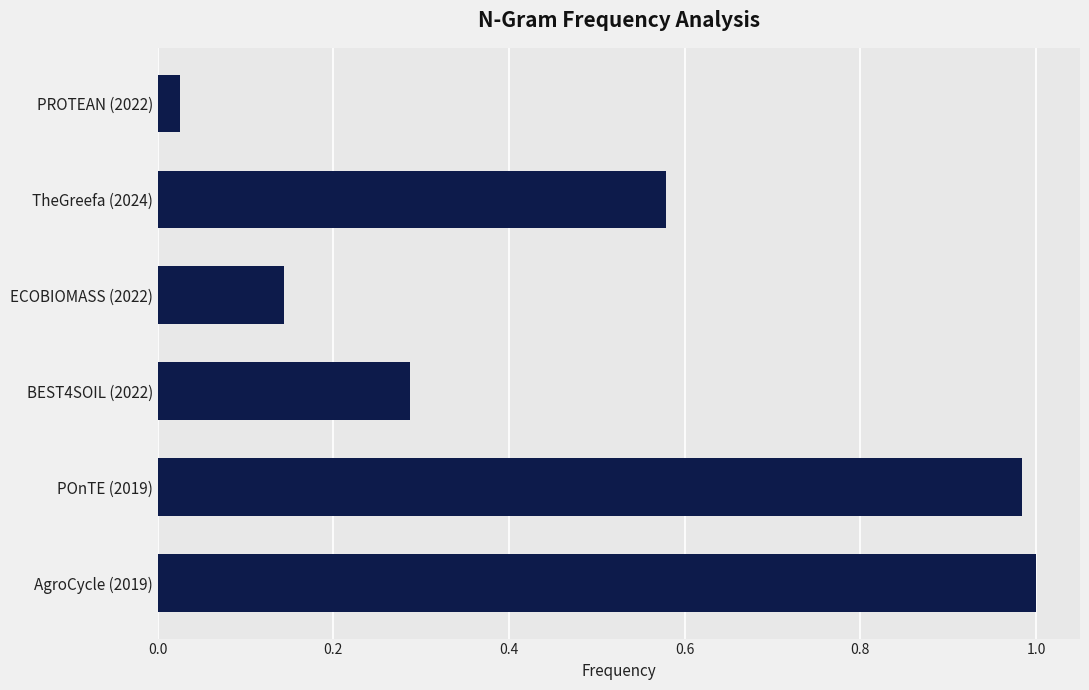

Are the bars horizontal?

Yes